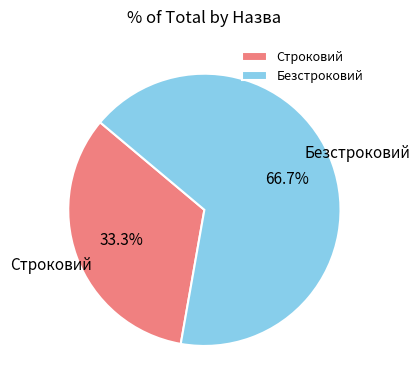

True or false: Строковий accounts for 25% of the total.

False